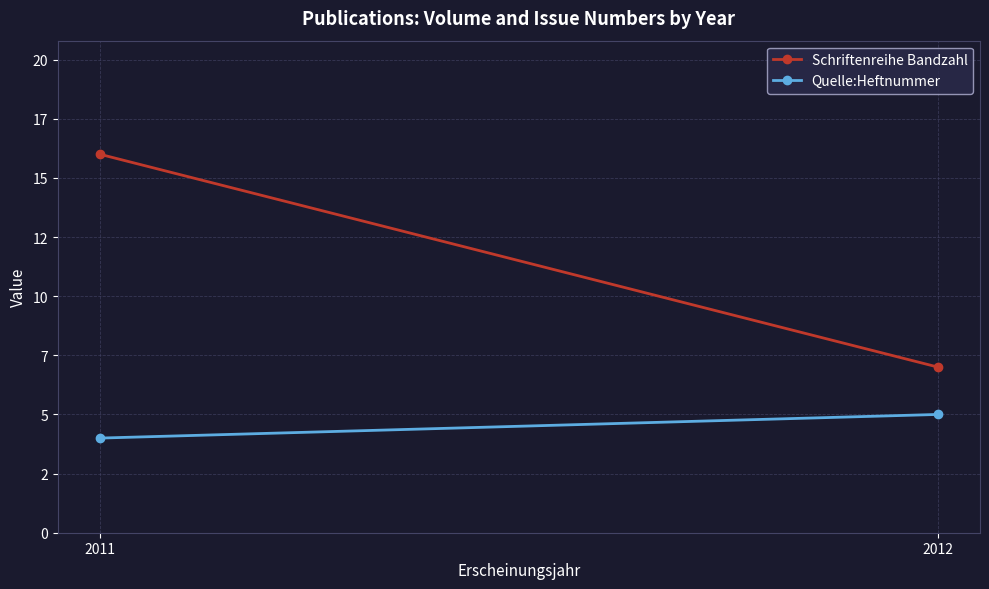

Which category has the highest value in the Quelle:Heftnummer series?

2012